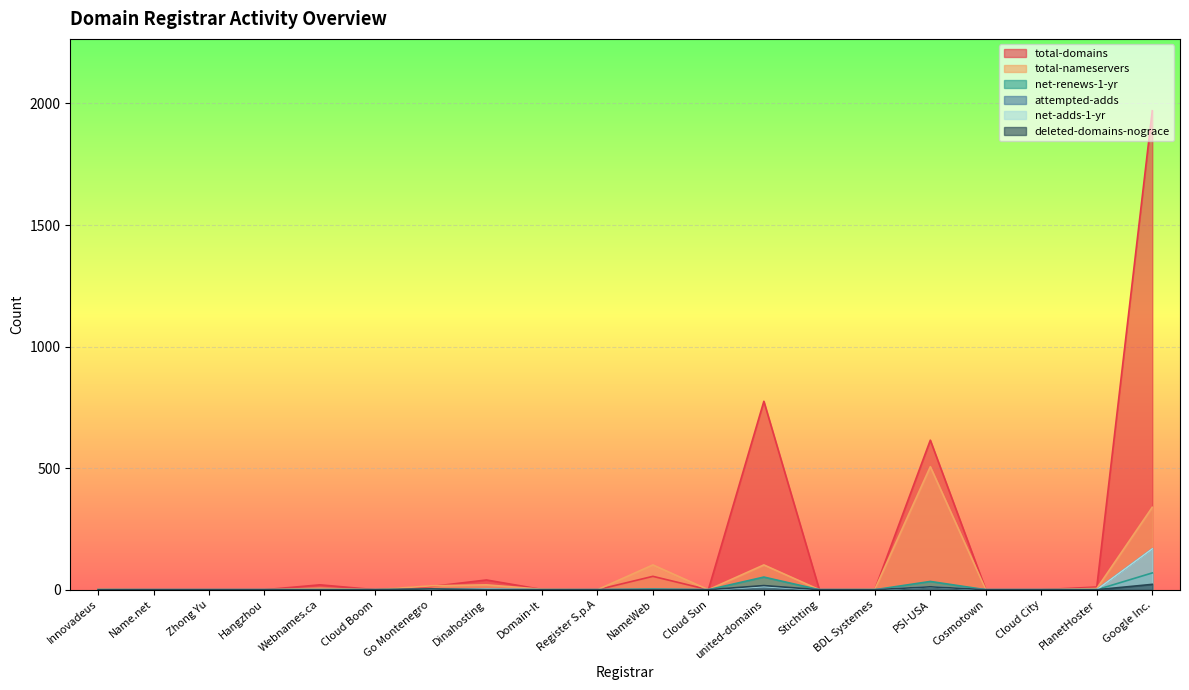

Which series ends up on top after the final intersection of net-renews-1-yr and deleted-domains-nograce?

net-renews-1-yr